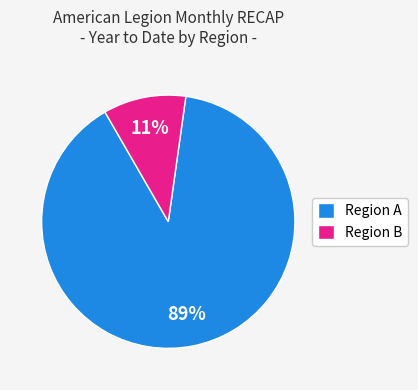

How many segments does this pie chart have?

2